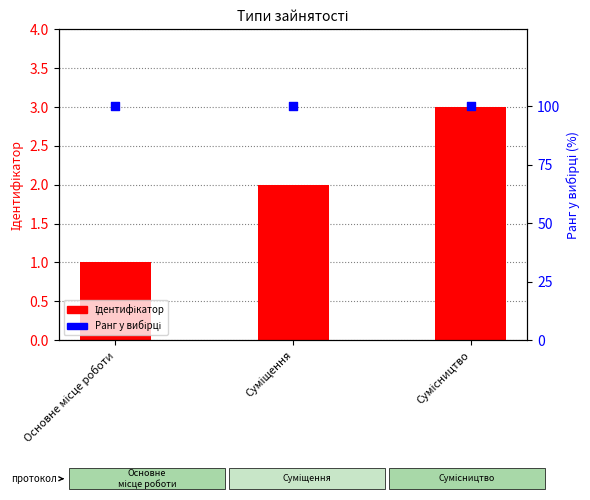

Which series has the largest Y range (max minus min)?

Ідентифікатор